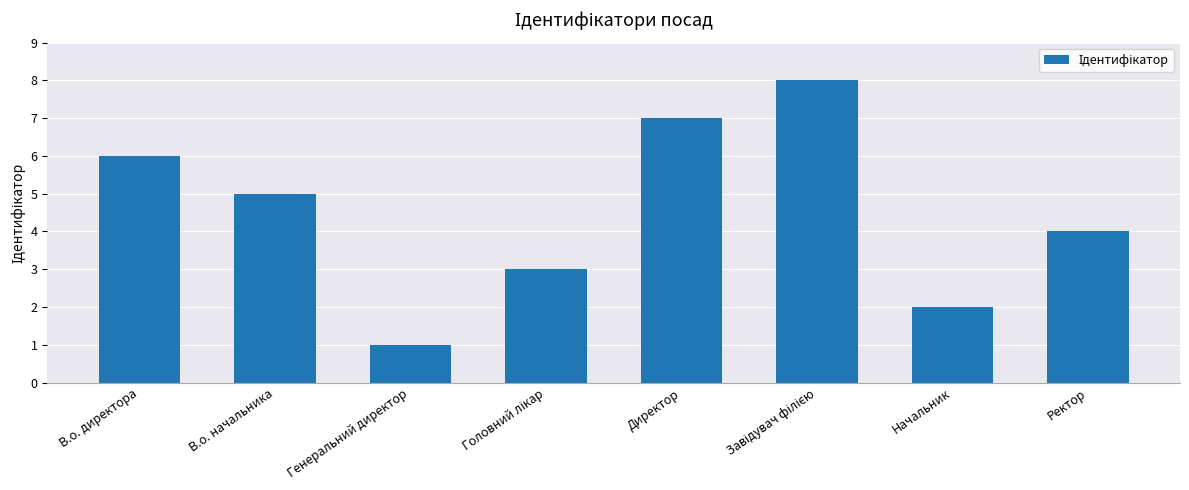

What position from the right is Ректор?

1